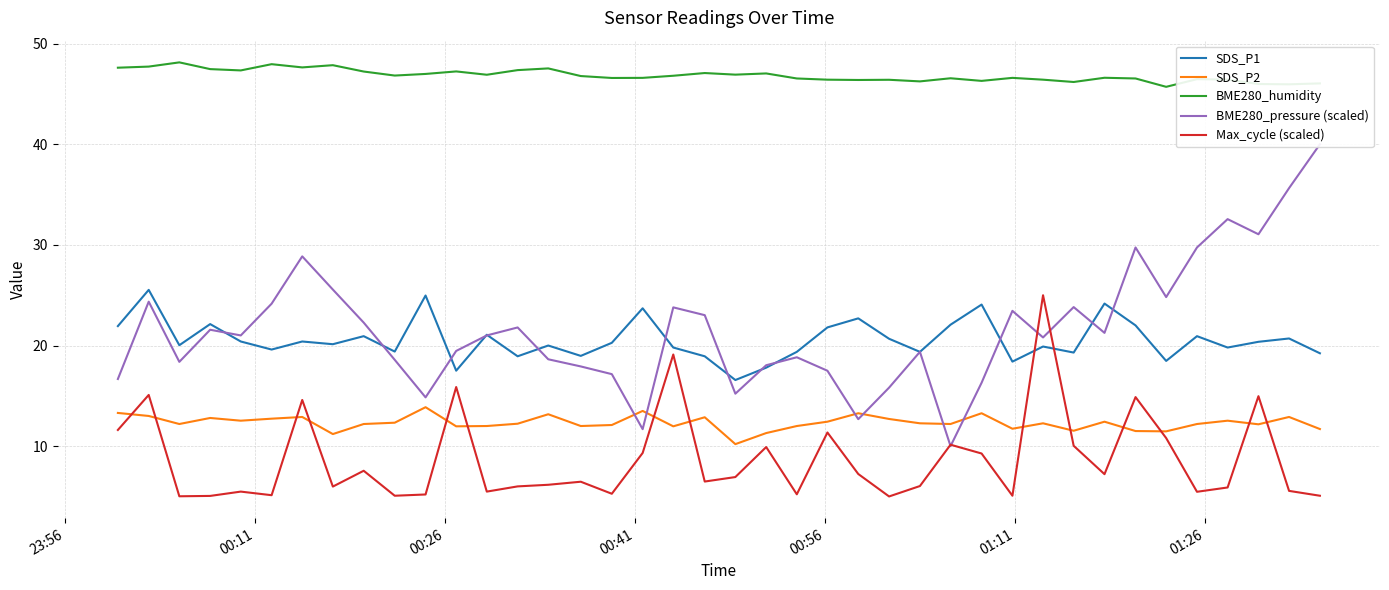

What is the highest value of the BME280_humidity series?

48.1